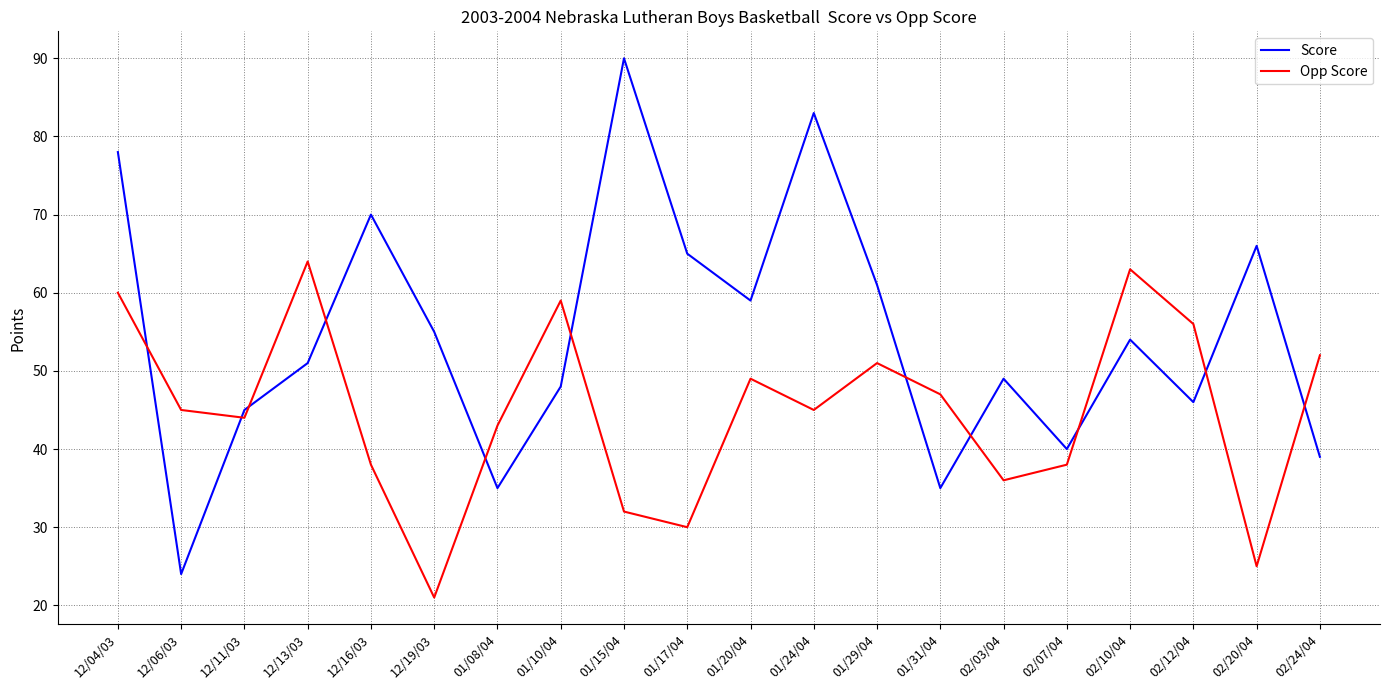

List the series in order of their peak value, lowest first.

Opp Score, Score